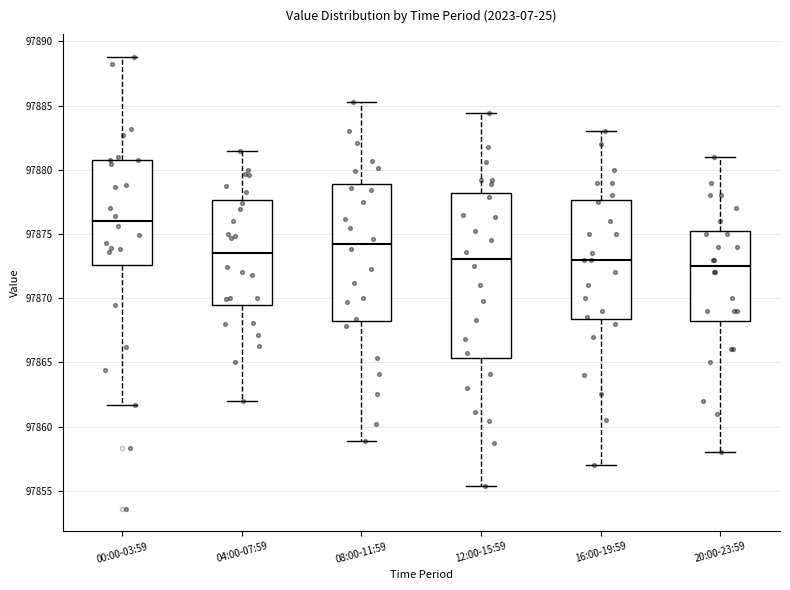

Which box has the highest median line?

00:00-03:59